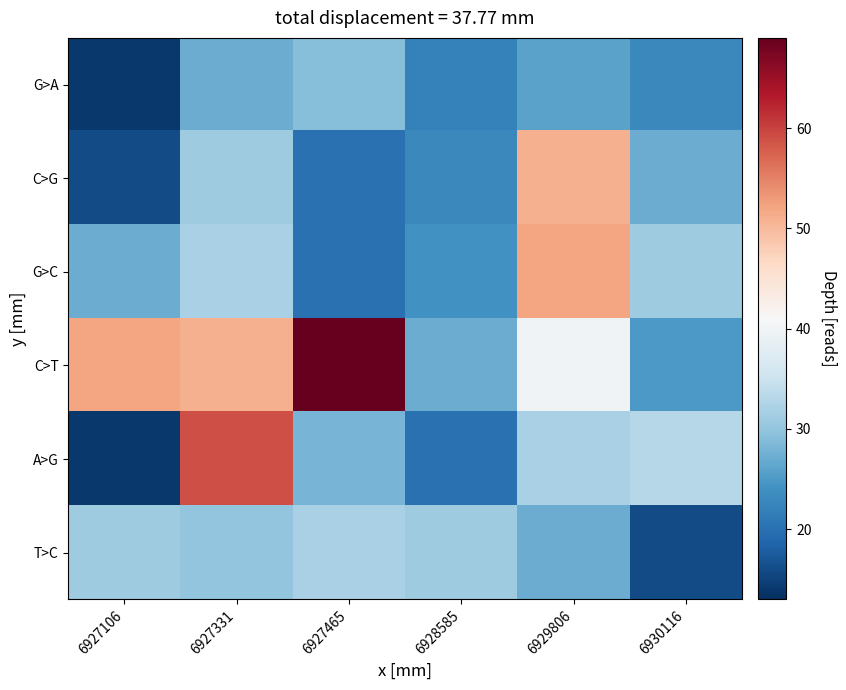

How many distinct data groups are displayed?

6